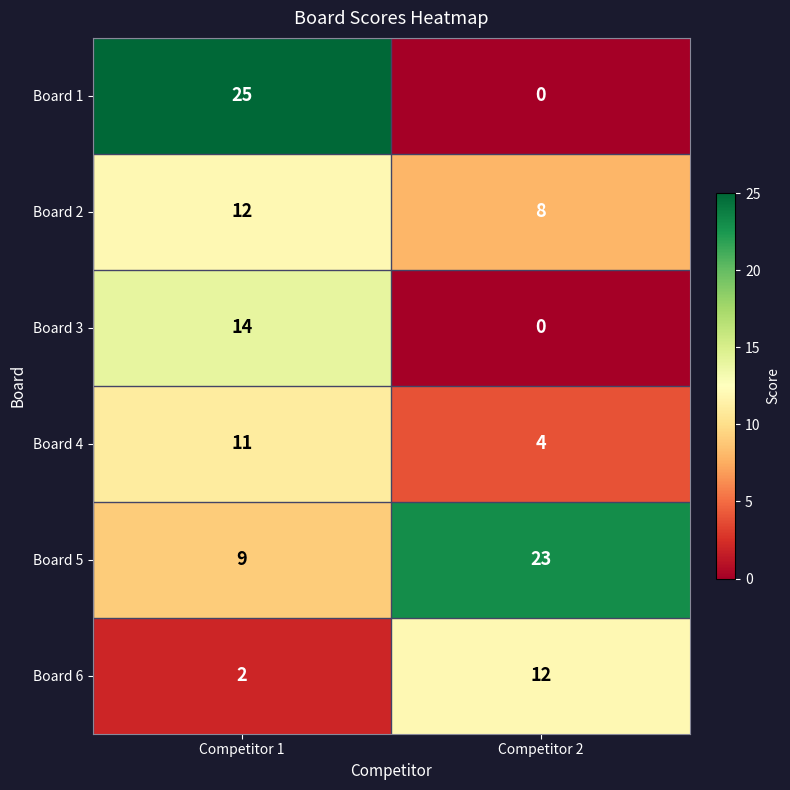

Which category has the highest value in the Board 3 series?

Competitor 1